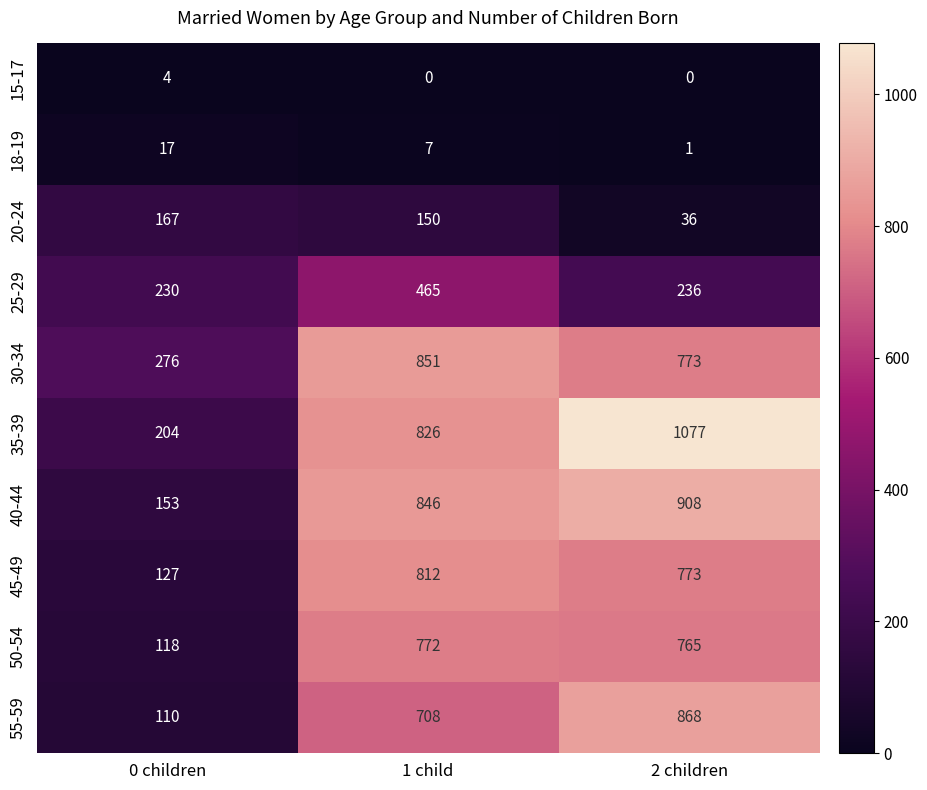

Reading left to right, transcribe all the data shown in this chart.

15-17: 4	0	0
18-19: 17	7	1
20-24: 167	150	36
25-29: 230	465	236
30-34: 276	851	773
35-39: 204	826	1077
40-44: 153	846	908
45-49: 127	812	773
50-54: 118	772	765
55-59: 110	708	868